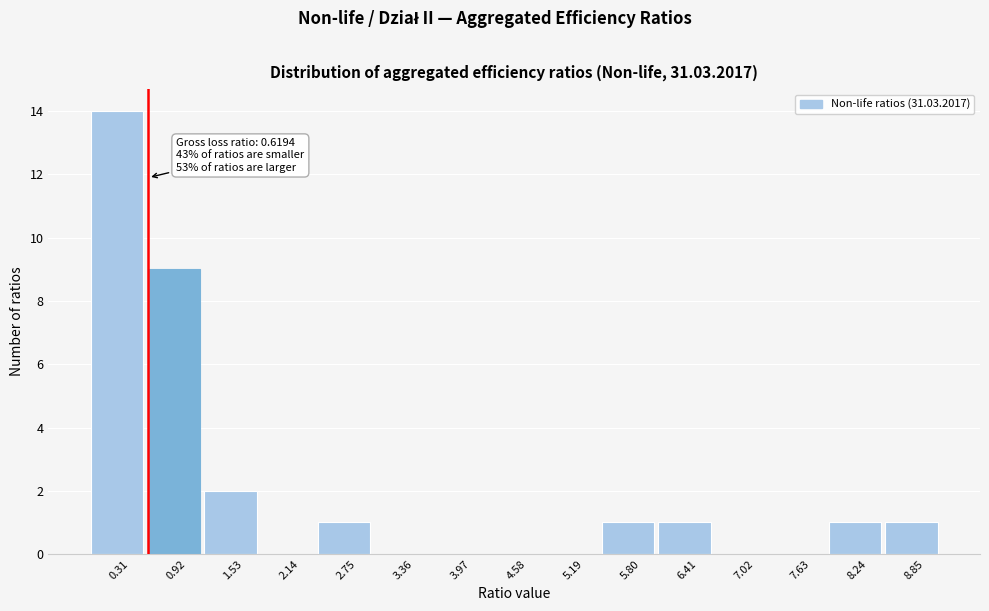

Which range on the x-axis has the tallest bar?

0.0 to 0.6